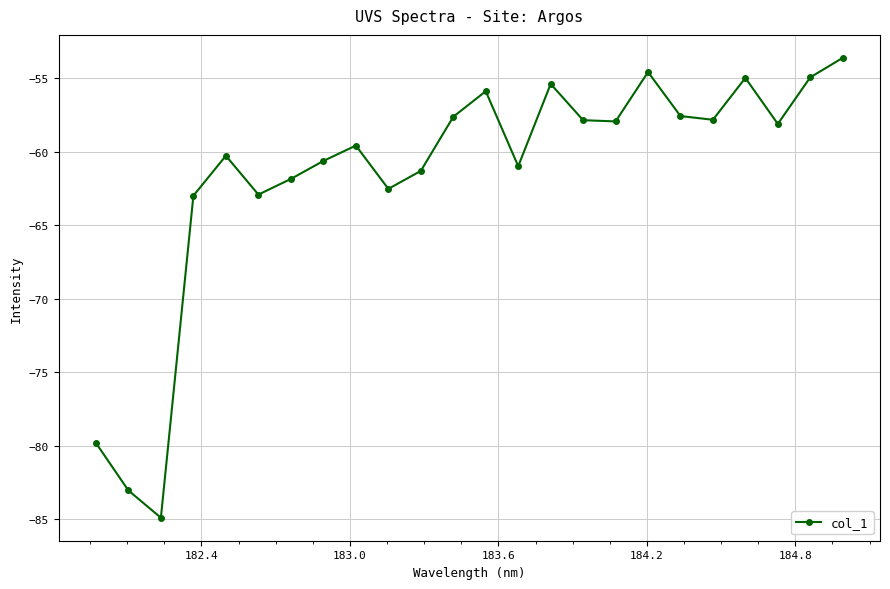

What is the smallest value displayed?

-84.9